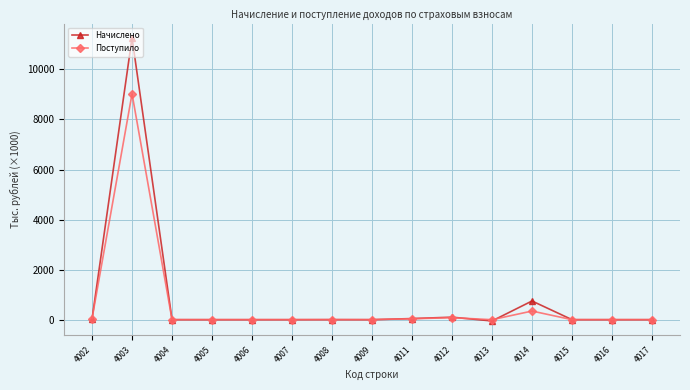

List the series in order of their overall mean, lowest first.

Поступило, Начислено